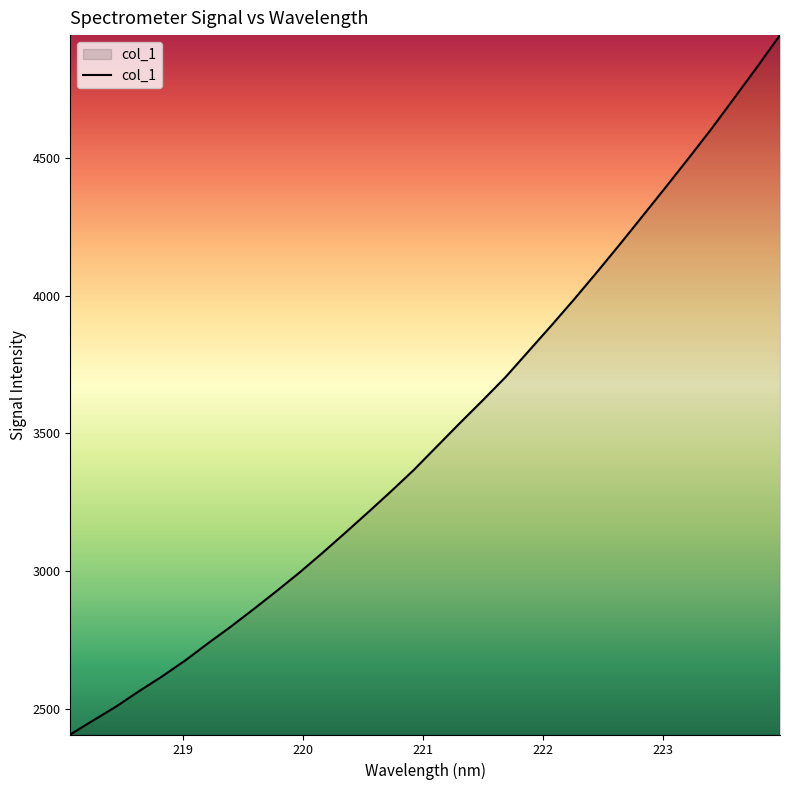

What is the difference between the maximum and minimum values?

2538.3